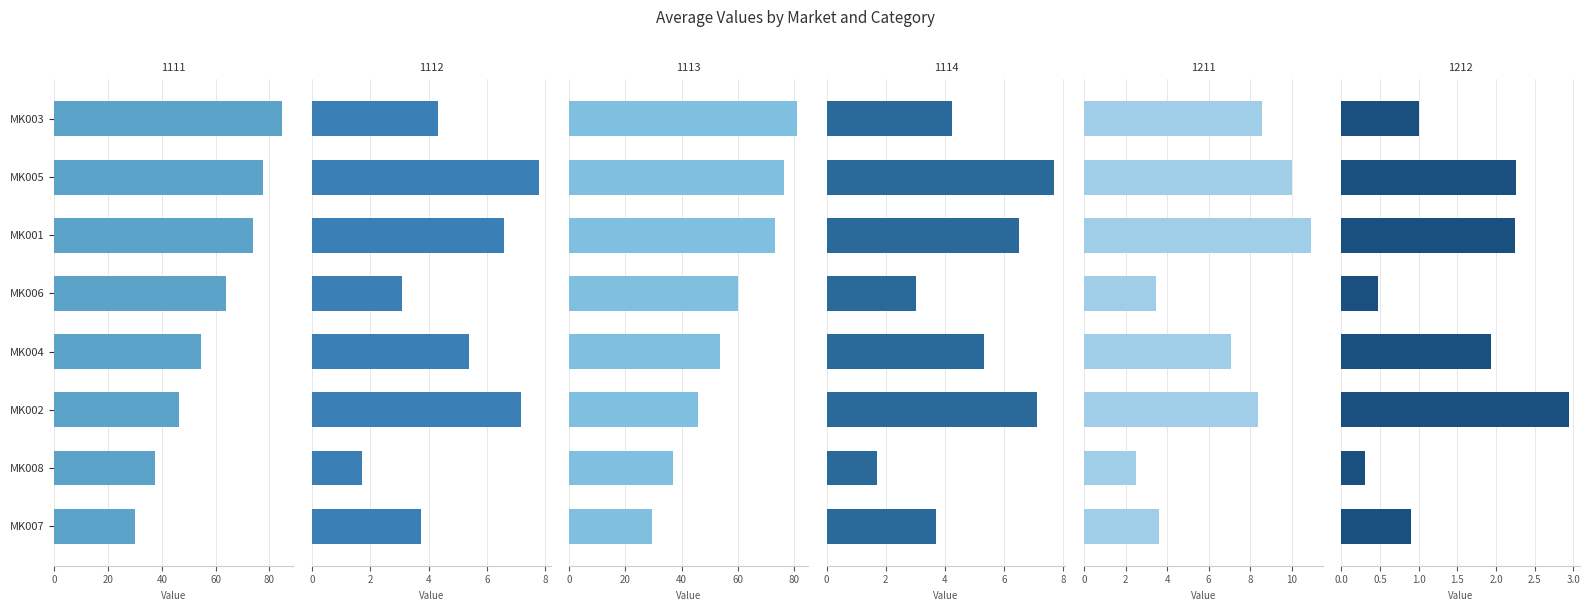

True or false: 1113 has a value of 53.7 at MK004.

True